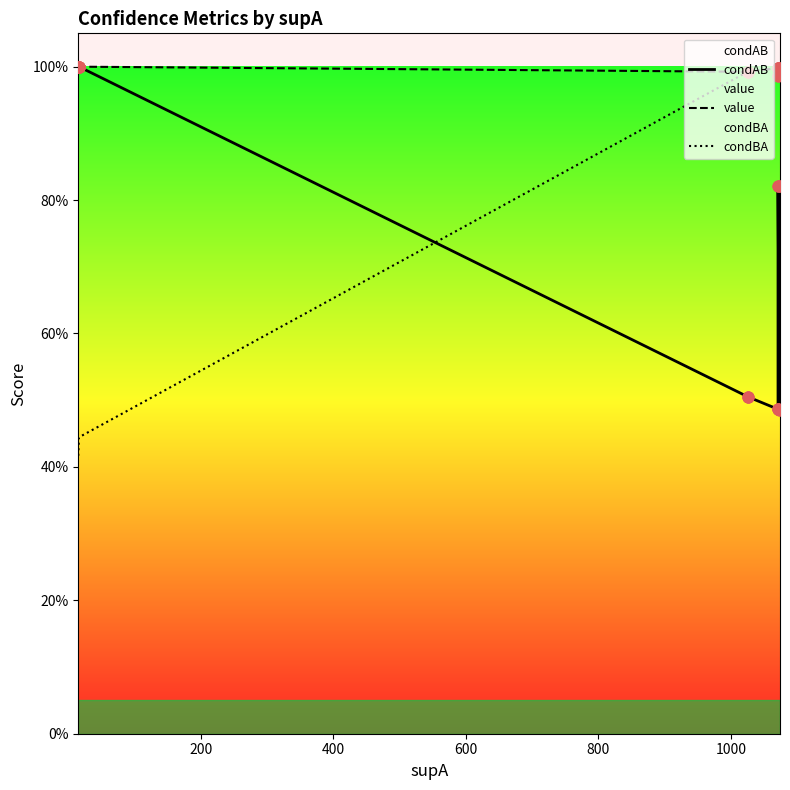

At how many categories does at least one series exceed 0?

20